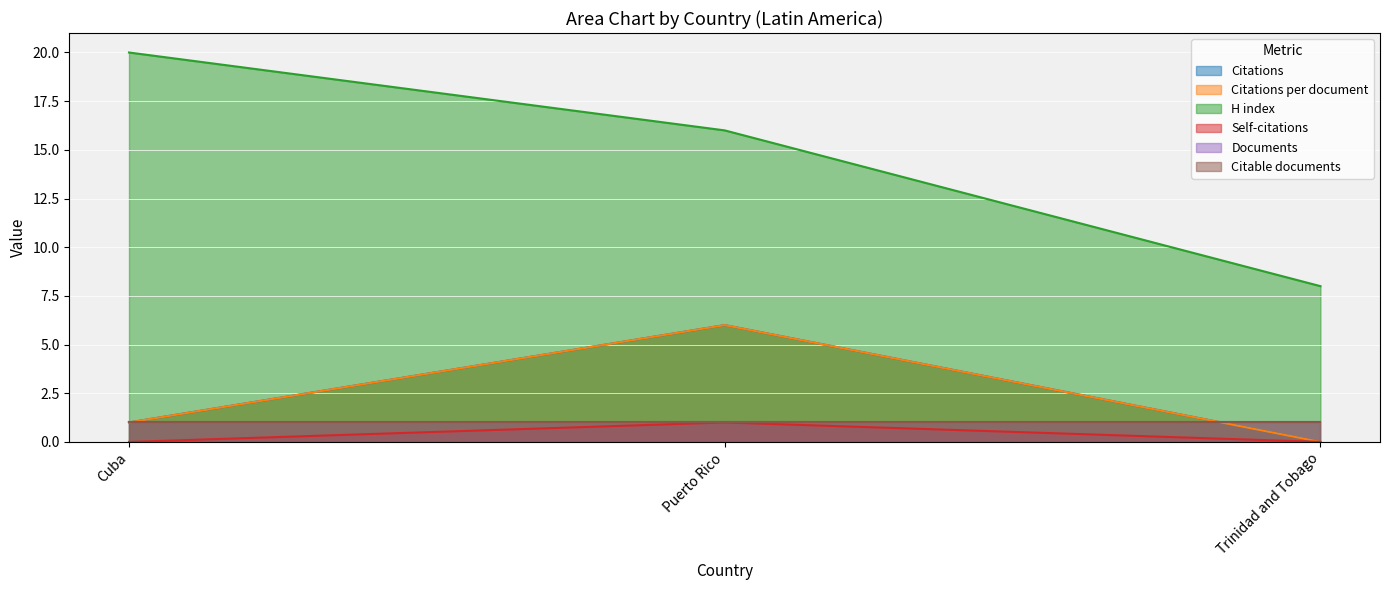

Which category has the lowest value in the Citations per document series?

Trinidad and Tobago